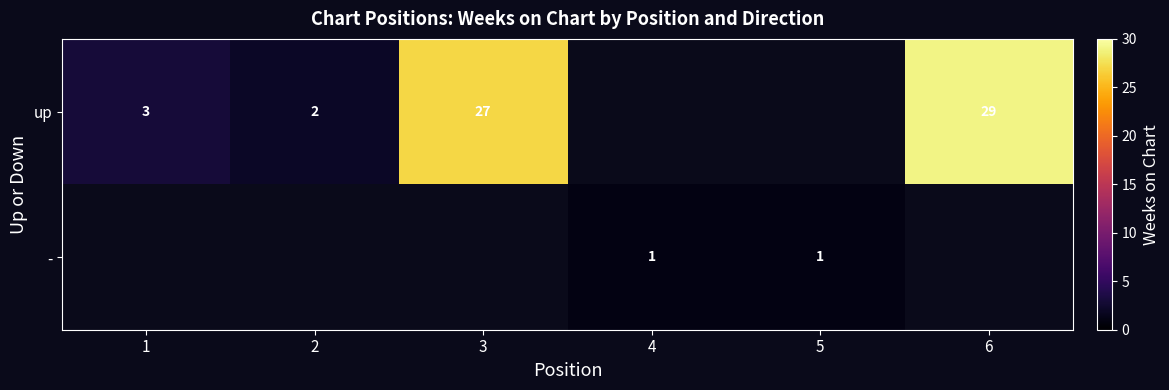

The up series shows 29 at 6. True or false?

True